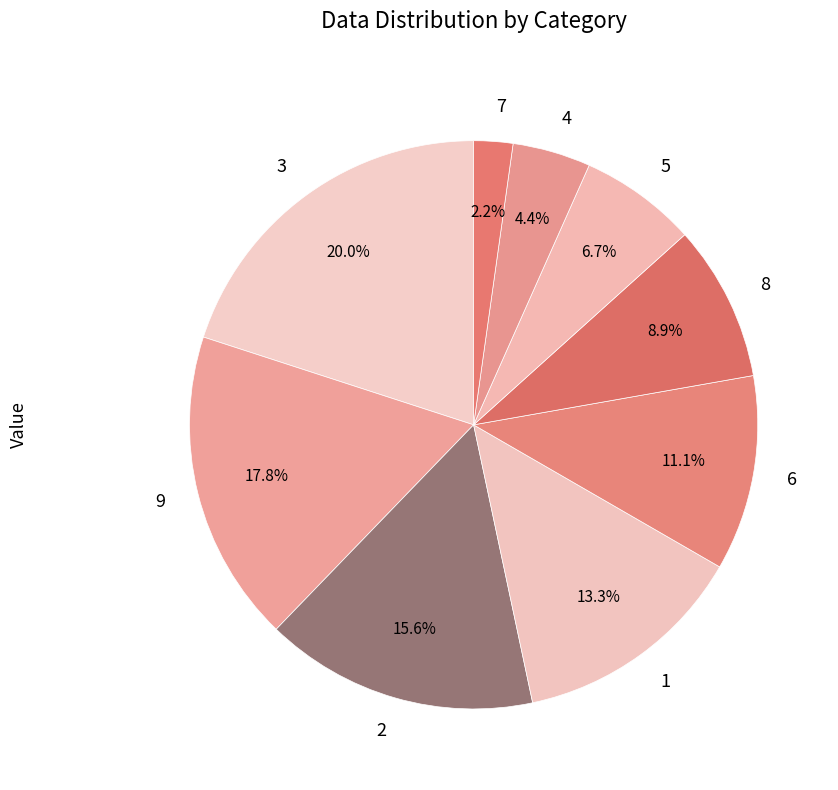

True or false: 8 accounts for 21% of the total.

False